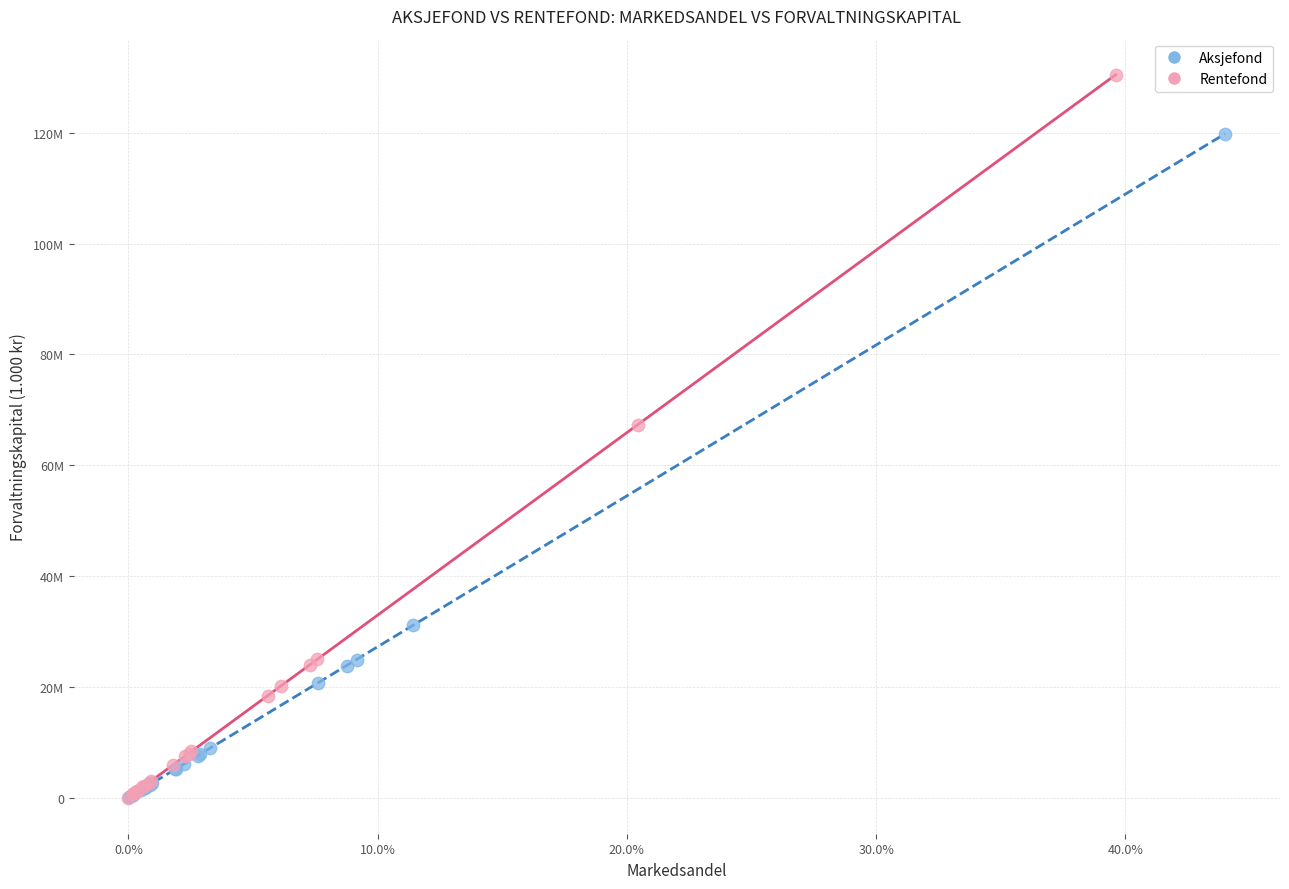

What are all the series names shown in the legend?

Aksjefond, Rentefond